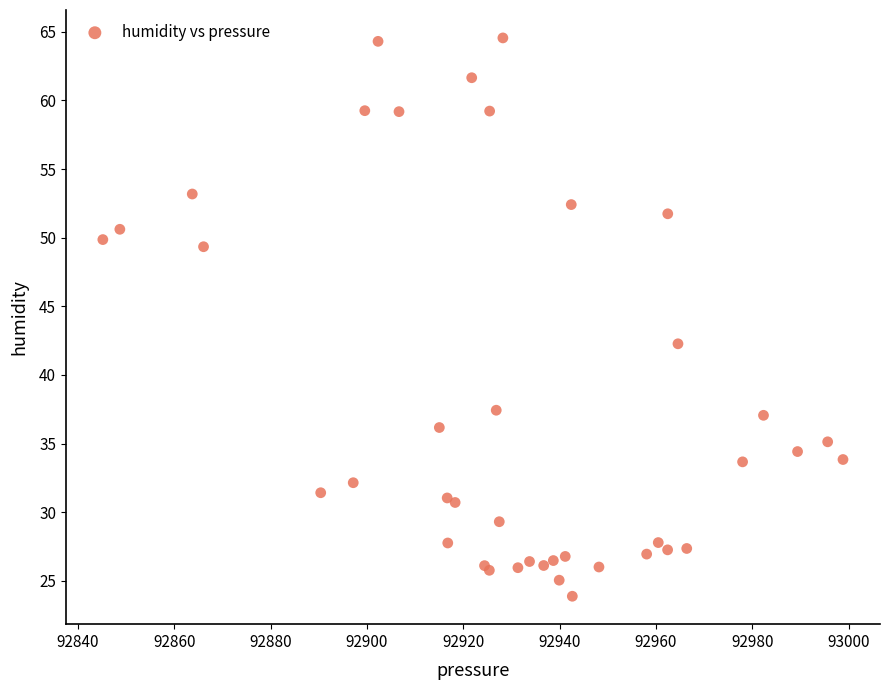

What Y value in the scatter plot is closest to 44?

42.3